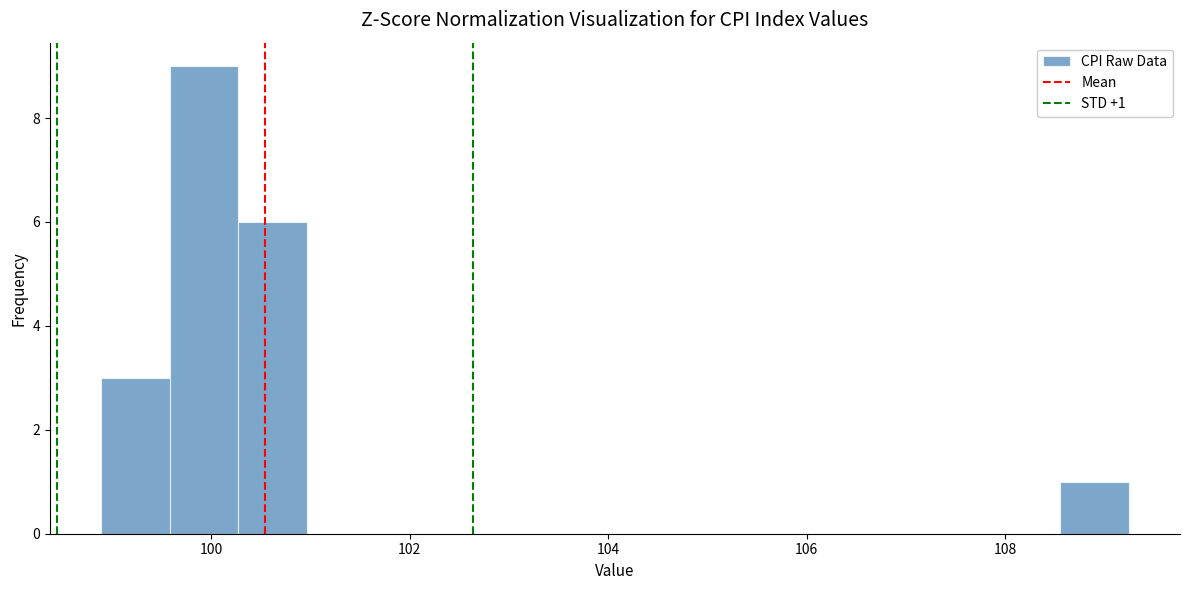

Around what value on the x-axis is the tallest bar? Give the approximate position of its centre, as read against the axis.

100.0